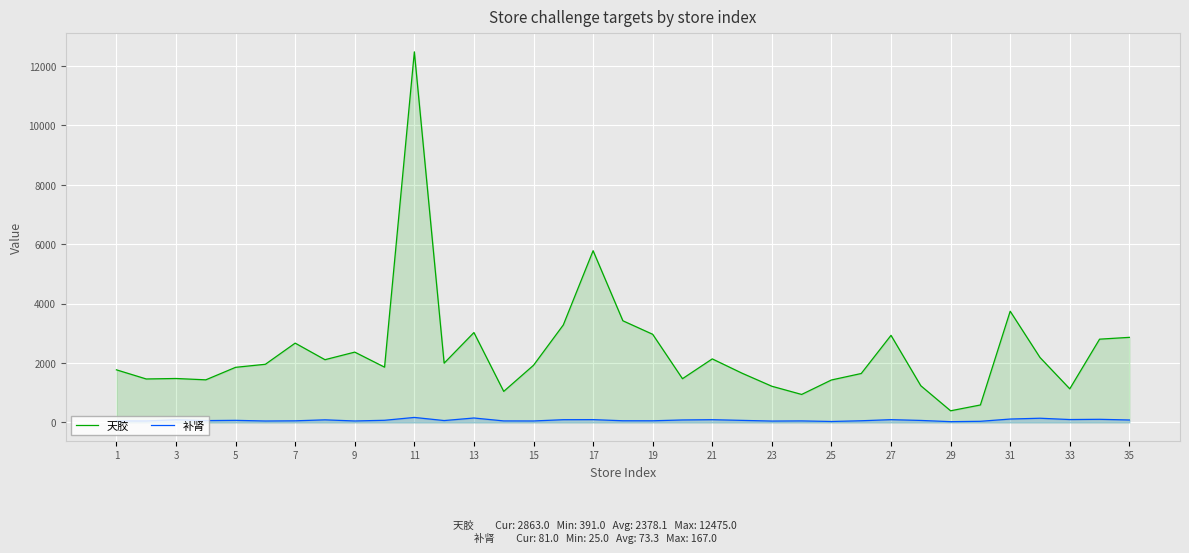

Where does the 补肾 series first go above 66?

3